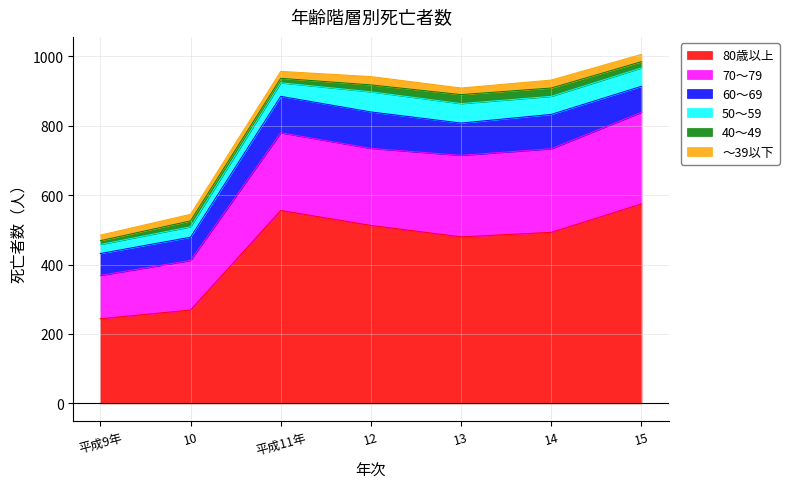

Reading left to right, list all the values displayed in this chart.

80歳以上: 244	269	556	513	480	493	575
70～79: 125	143	224	222	235	241	264
60～69: 63	67	105	105	93	99	75
50～59: 26	30	39	58	56	52	53
40～49: 11	17	13	20	26	24	18
～39以下: 16	19	20	24	19	23	21